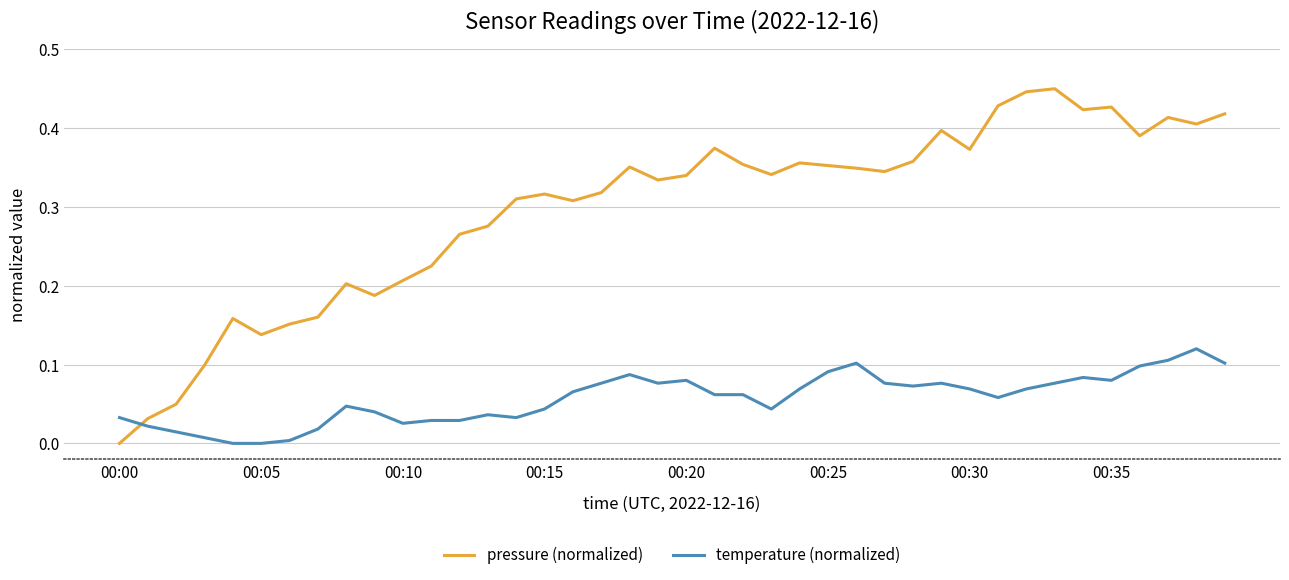

Which series has the largest range (max minus min)?

pressure (normalized)